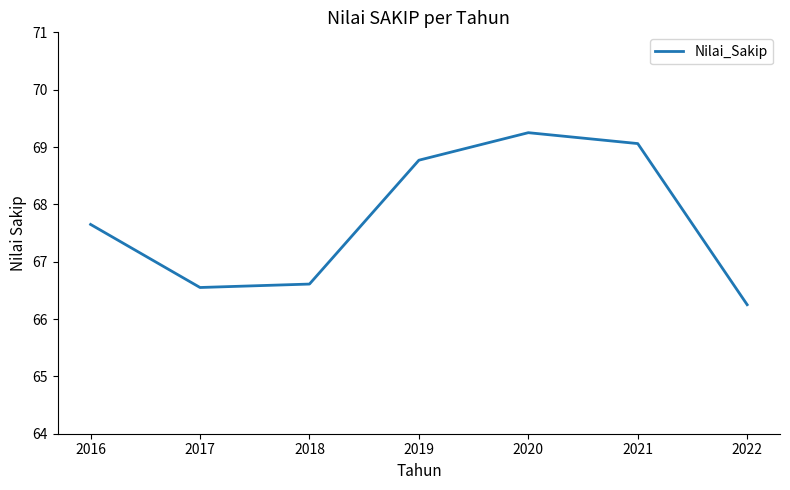

Which category has the highest value across all series?

2020